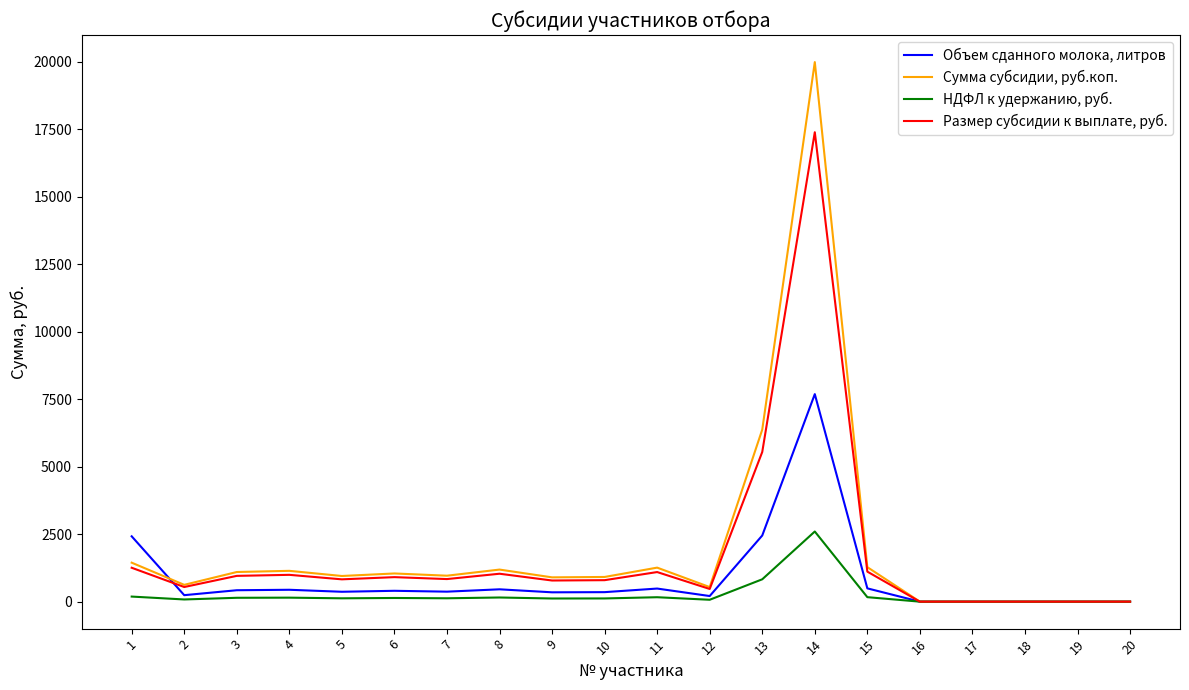

Where is Объем сданного молока, литров nearest to the value 3843?

13